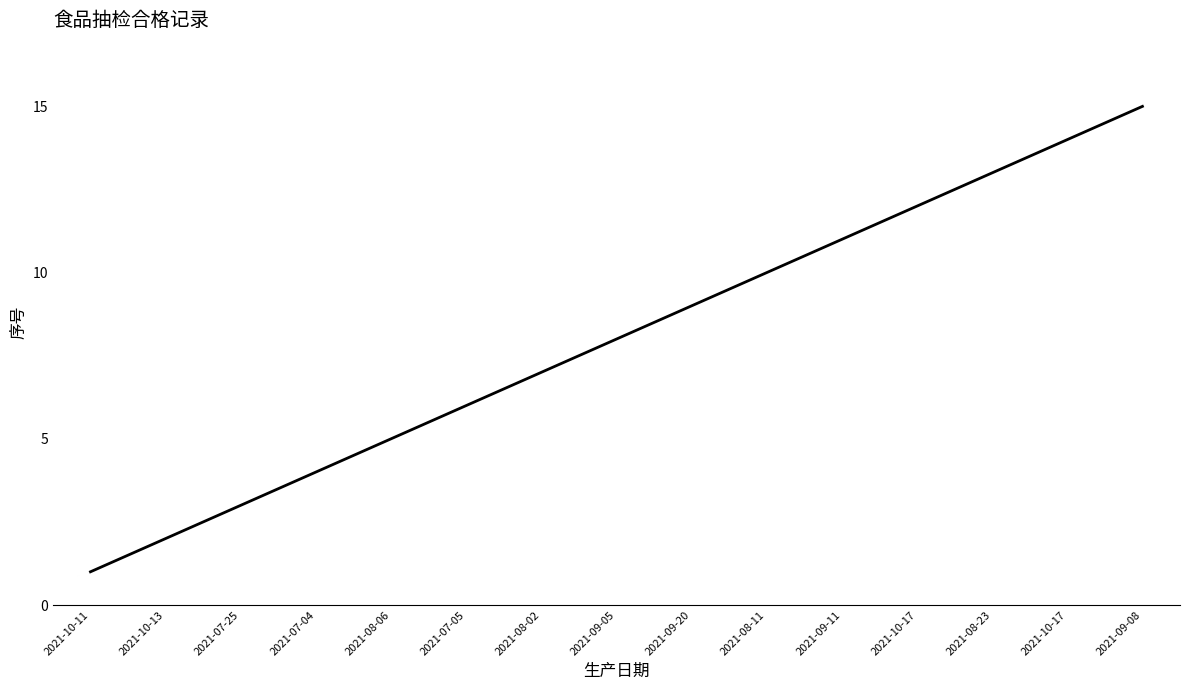

Is this an area chart (filled region under the line)?

No